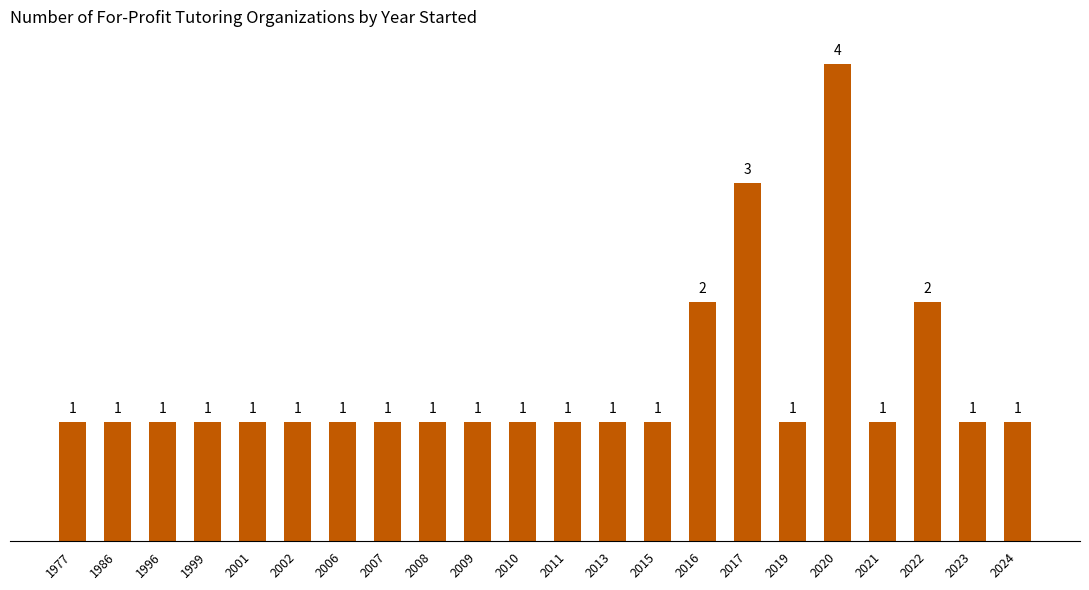

What is the difference between the maximum and minimum values?

3